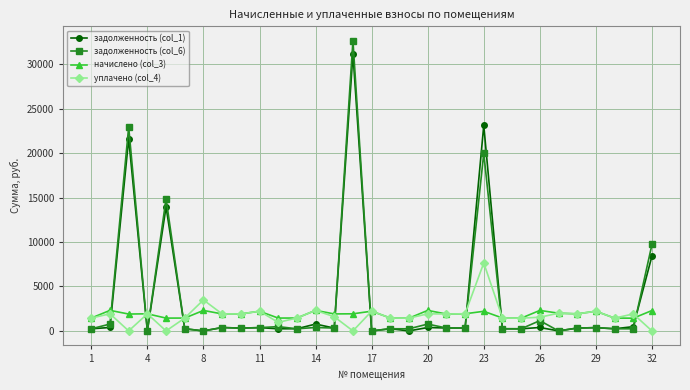

At how many categories does at least one series exceed 28258?

1